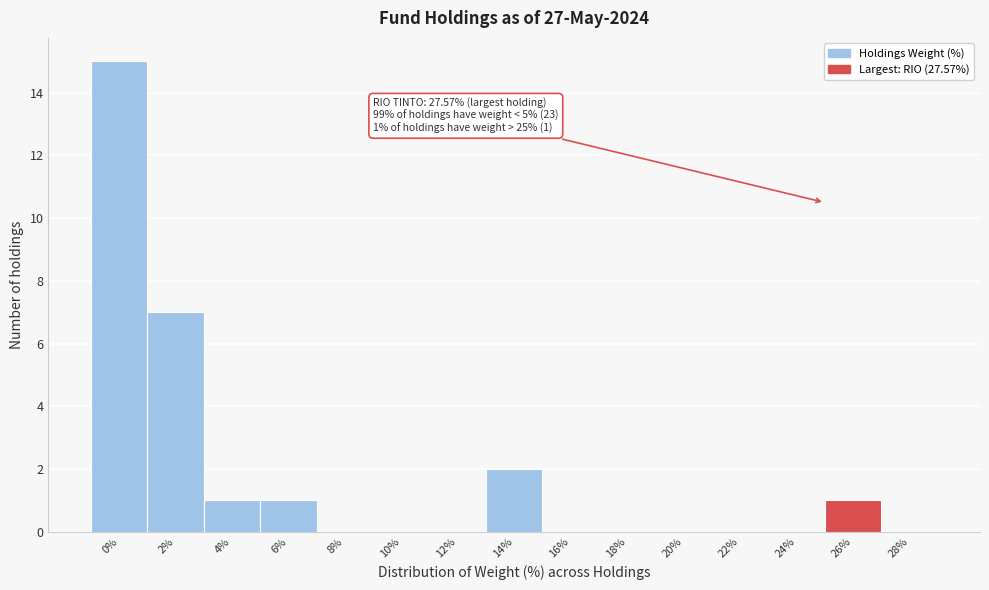

Reading right to left, list all the values displayed in this chart.

28%=0	26%=1	24%=0	22%=0	20%=0	18%=0	16%=0	14%=2	12%=0	10%=0	8%=0	6%=1	4%=1	2%=7	0%=15